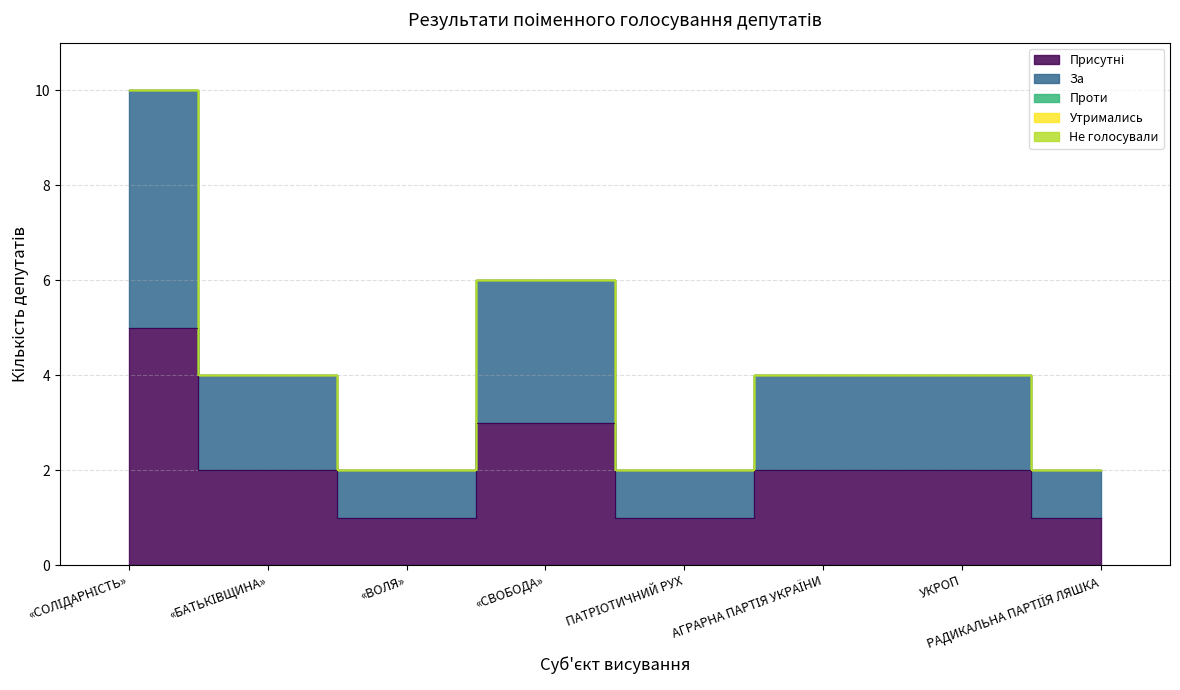

Reading left to right, transcribe all the data shown in this chart.

Присутні: 0=5	1=2	2=1	3=3	4=1	5=2	6=2	7=1
За: 0=5	1=2	2=1	3=3	4=1	5=2	6=2	7=1
Проти: 0=0	1=0	2=0	3=0	4=0	5=0	6=0	7=0
Утримались: 0=0	1=0	2=0	3=0	4=0	5=0	6=0	7=0
Не голосували: 0=0	1=0	2=0	3=0	4=0	5=0	6=0	7=0